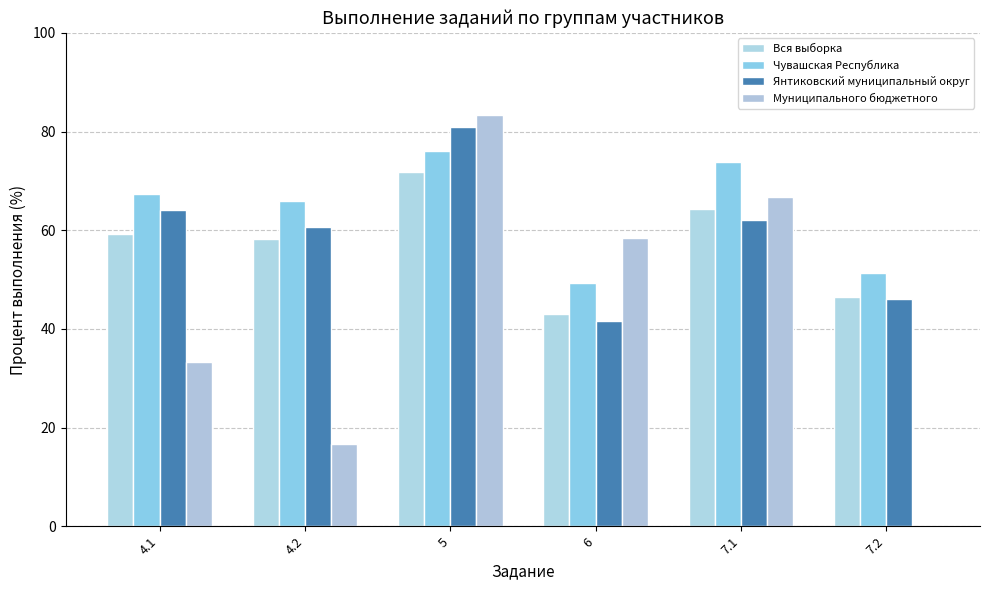

At which label does Муниципального бюджетного first exceed 58?

5